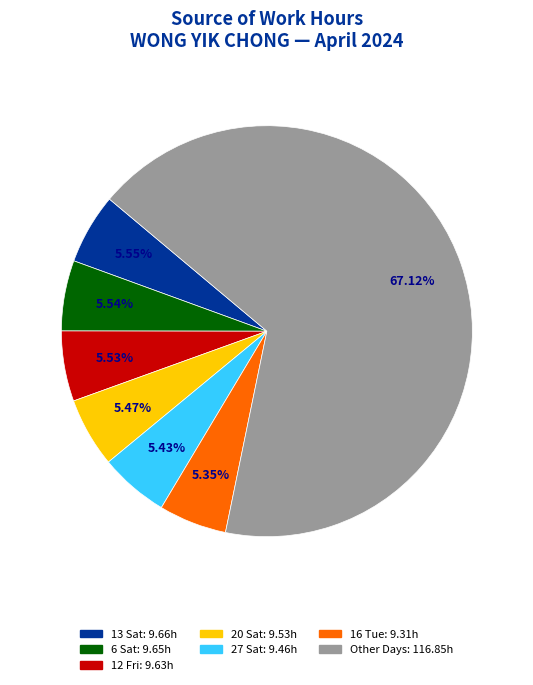

Is there any slice that represents more than half of the pie?

Yes